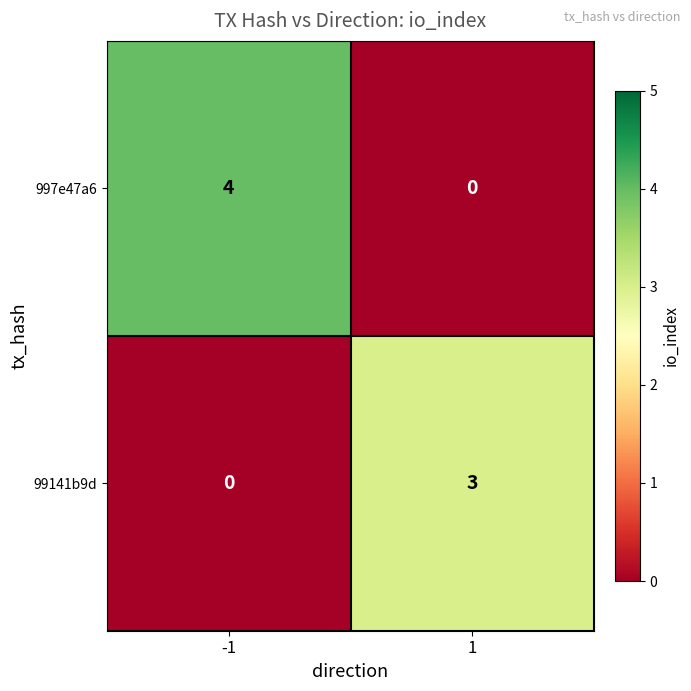

What is the approximate value of 99141b9d at 1?

3